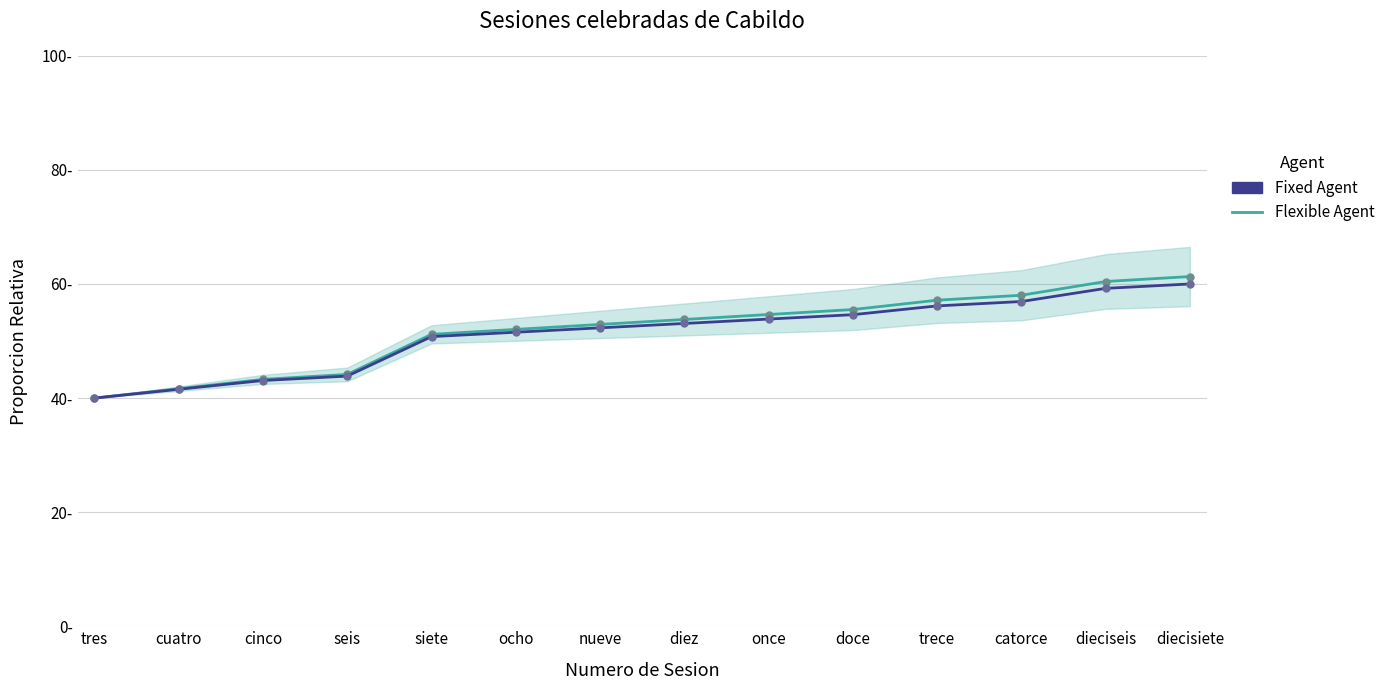

True or false: Flexible Agent has more than 2 interior local peaks.

False